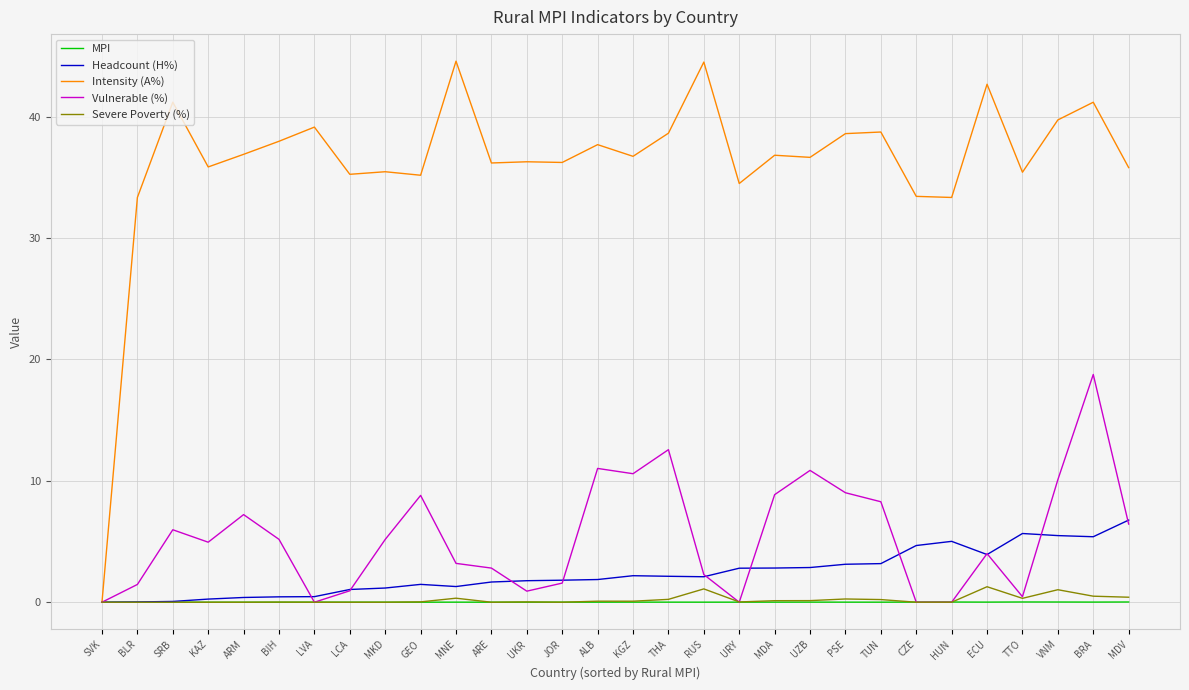

Which series has the largest range (max minus min)?

Intensity (A%)